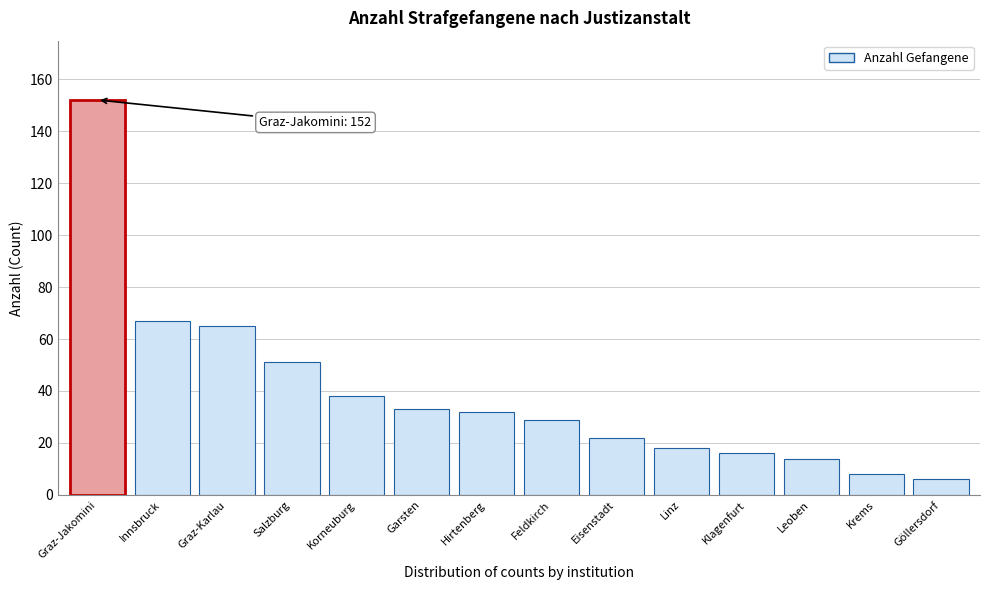

Reading left to right, transcribe all the data shown in this chart.

Graz-Jakomini=152	Innsbruck=67	Graz-Karlau=65	Salzburg=51	Korneuburg=38	Garsten=33	Hirtenberg=32	Feldkirch=29	Eisenstadt=22	Linz=18	Klagenfurt=16	Leoben=14	Krems=8	Göllersdorf=6